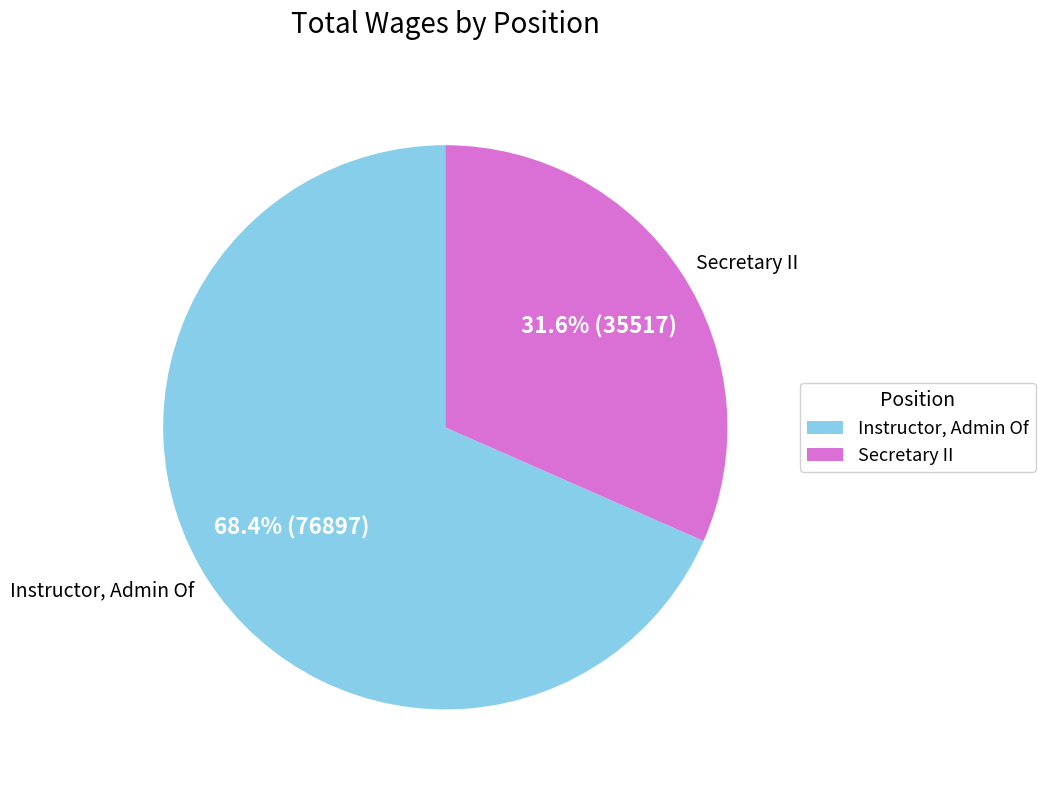

What percentage is NOT represented by Secretary II?

68.4%